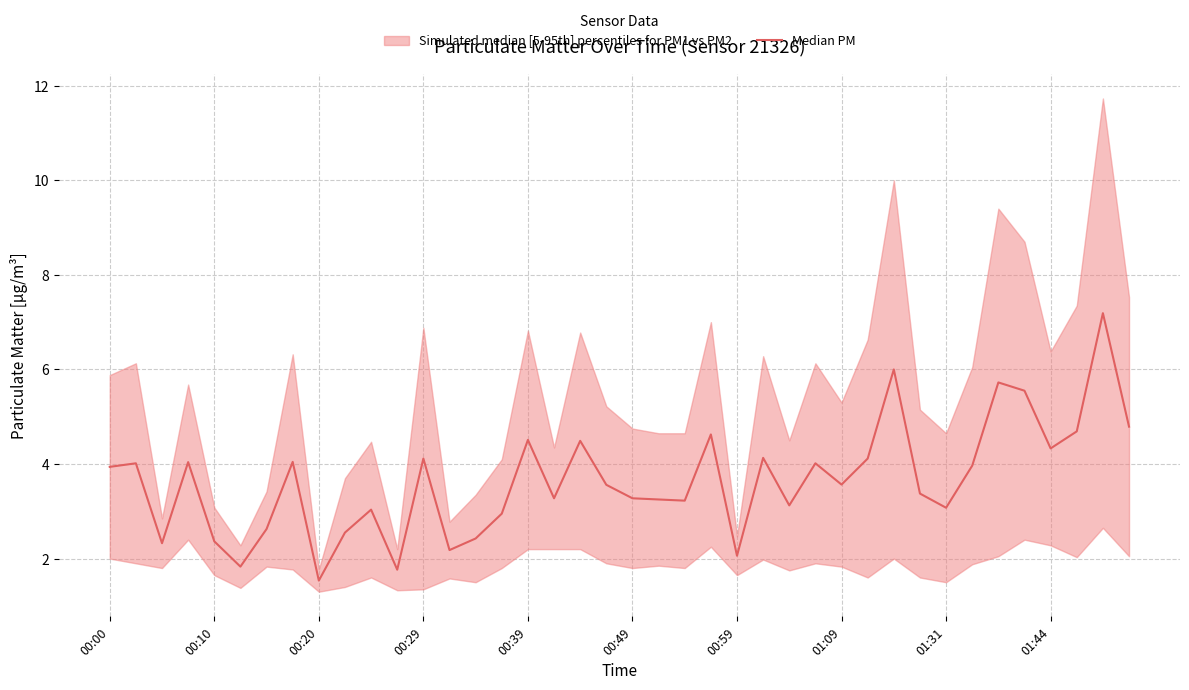

What is the sum of the values at 00:10 and 26?

7.1